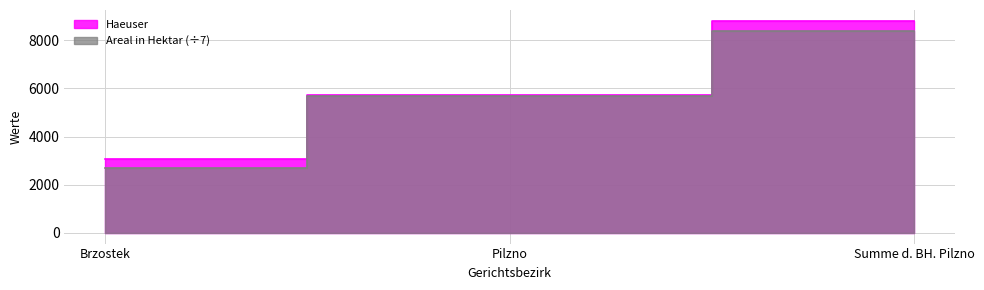

What are all the series names shown in the legend?

Haeuser, Areal in Hektar